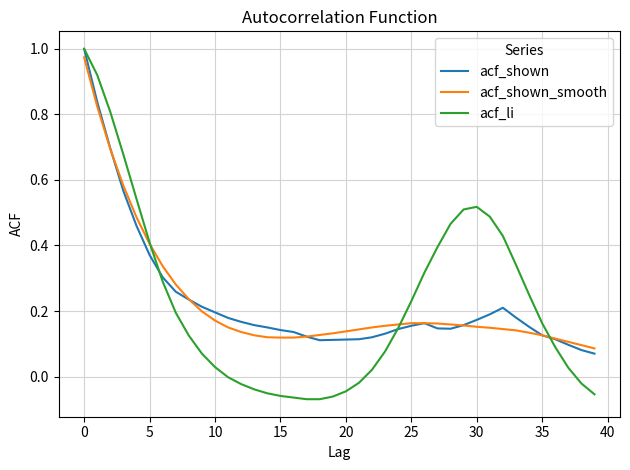

Which series has the widest spread of values?

acf_li